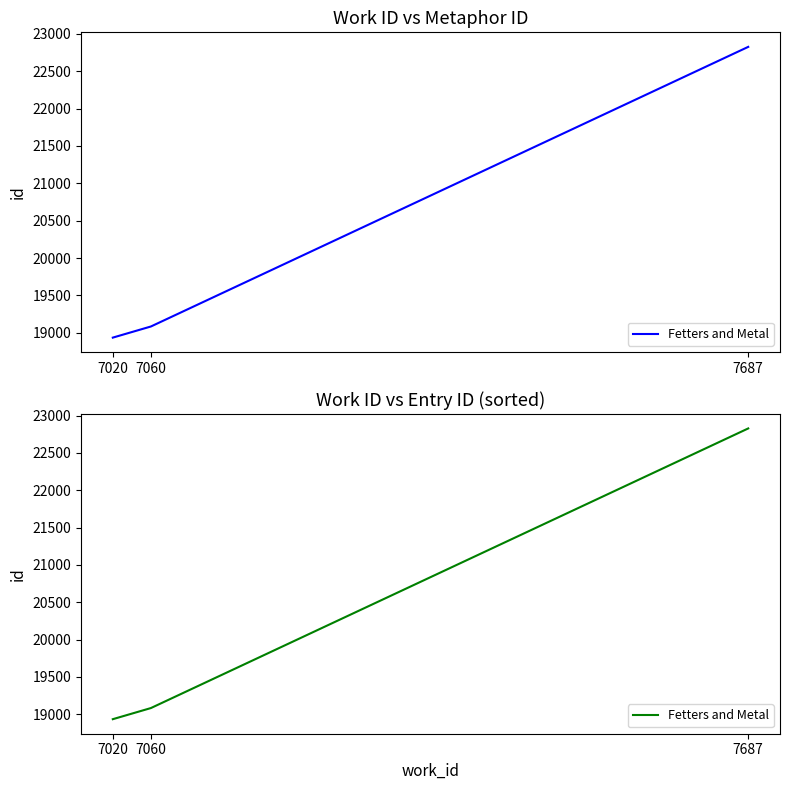

List the labels in order of value, smallest first.

7020, 7060, 7687